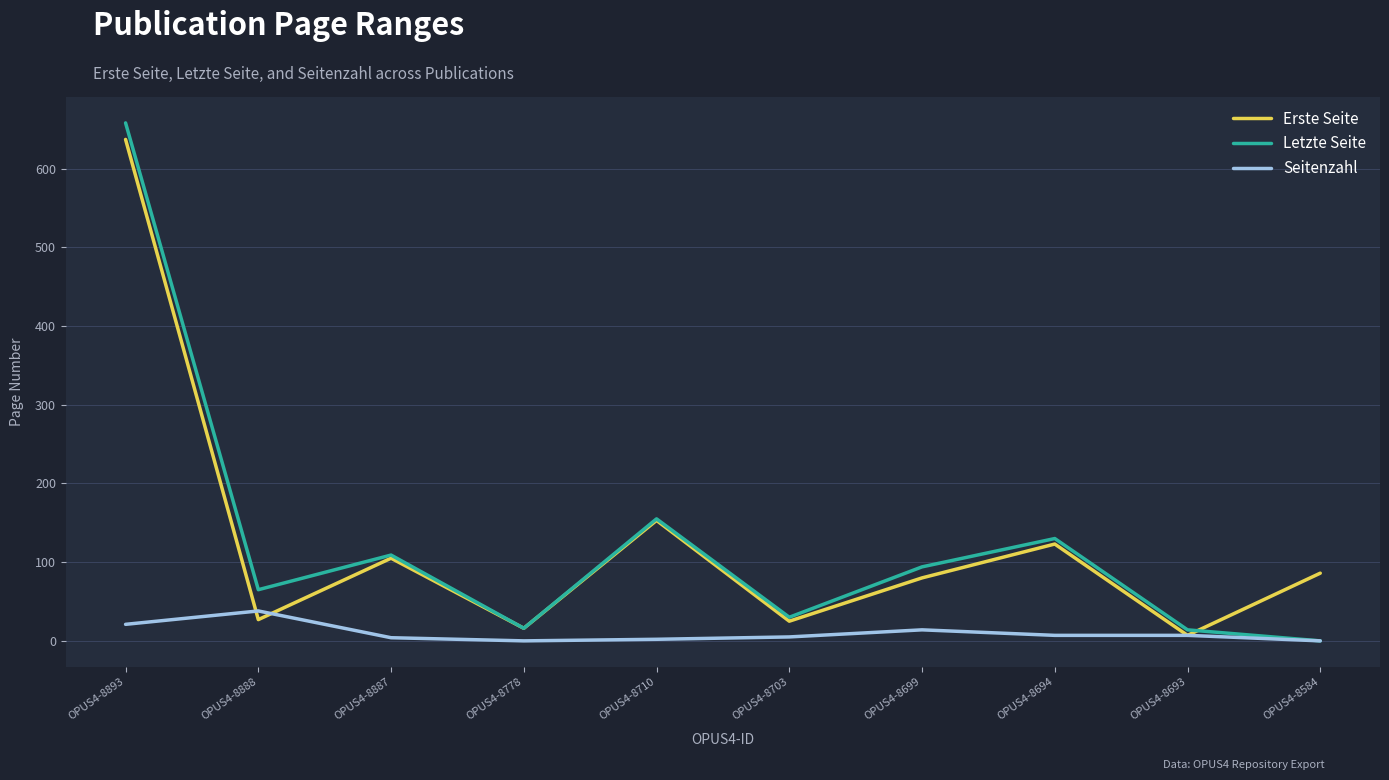

Which series has the largest range (max minus min)?

Letzte Seite